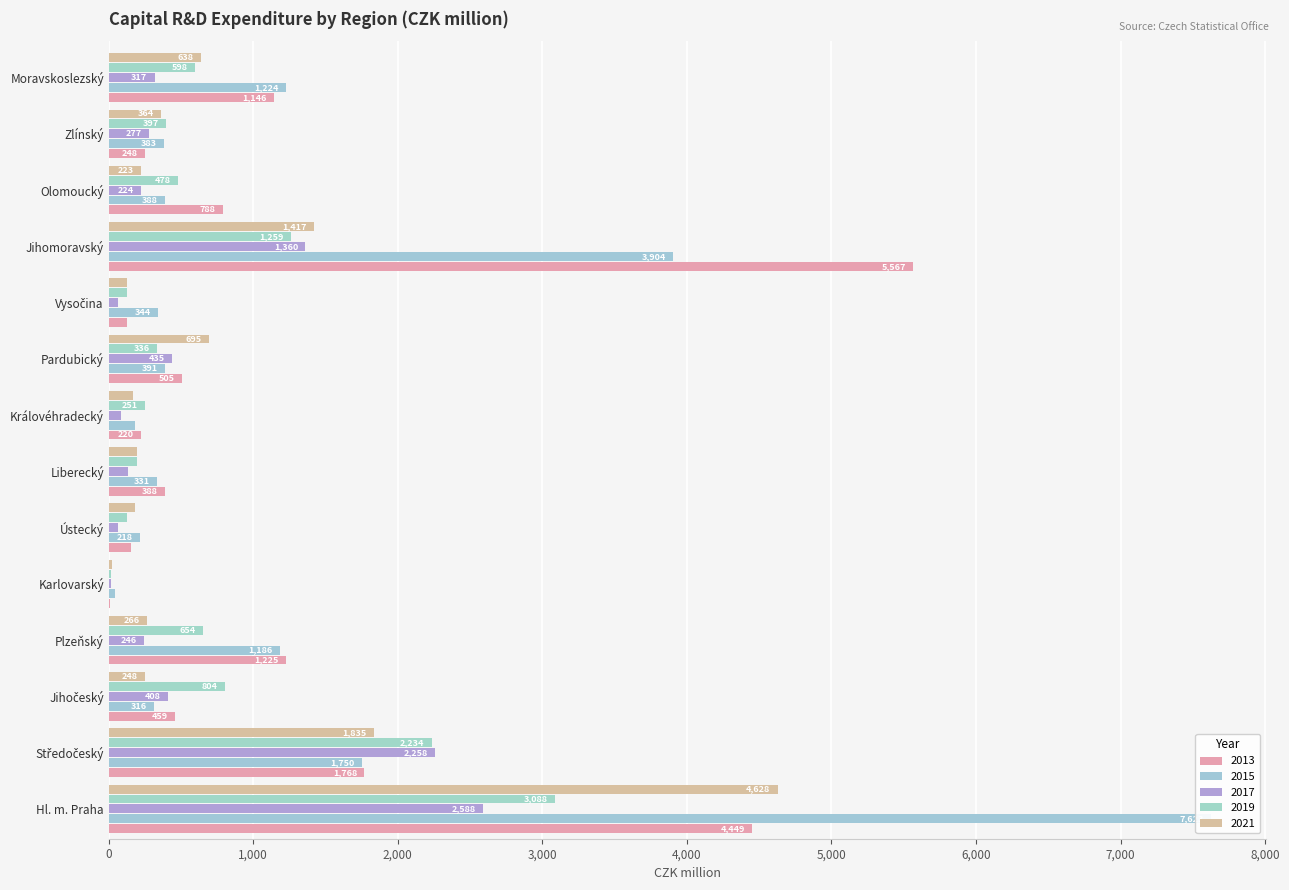

True or false: 2013 has a value of 1953.1 at Plzeňský.

False